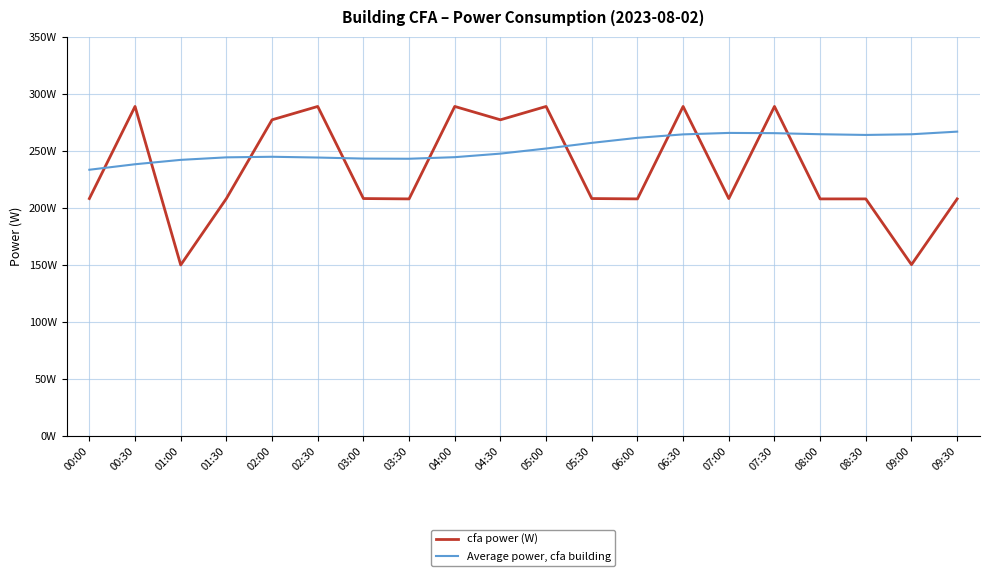

Between which two adjacent categories do cfa power (W) and Average power, cfa building first intersect?

00:00 and 00:30